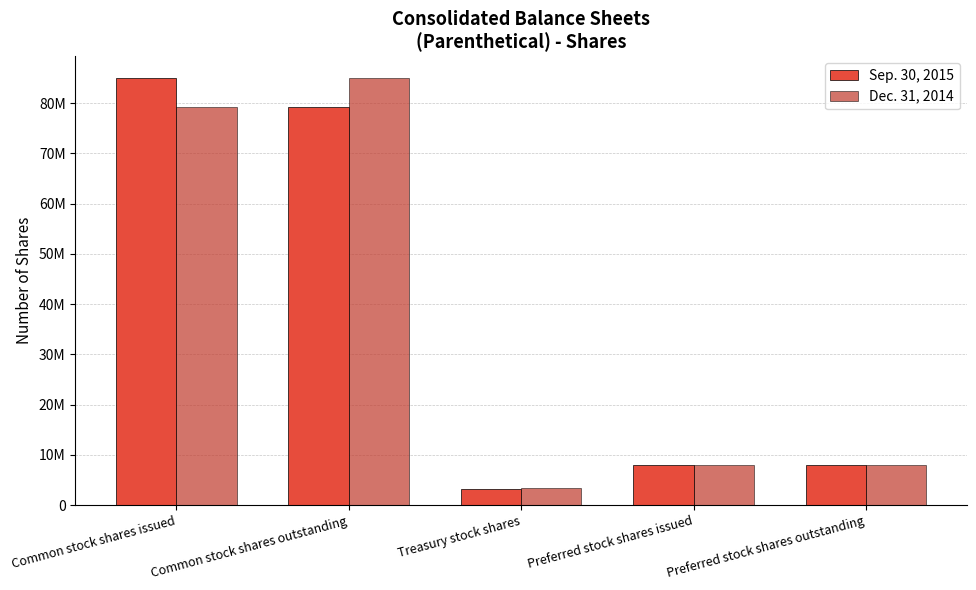

Rank the categories by Dec. 31, 2014 value from highest to lowest.

Common stock shares outstanding, Common stock shares issued, Preferred stock shares issued, Preferred stock shares outstanding, Treasury stock shares